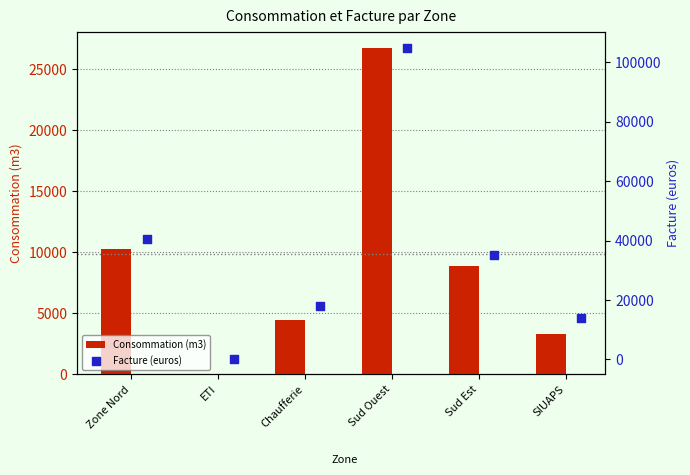

Which series has the largest total across all categories?

Facture (euros)